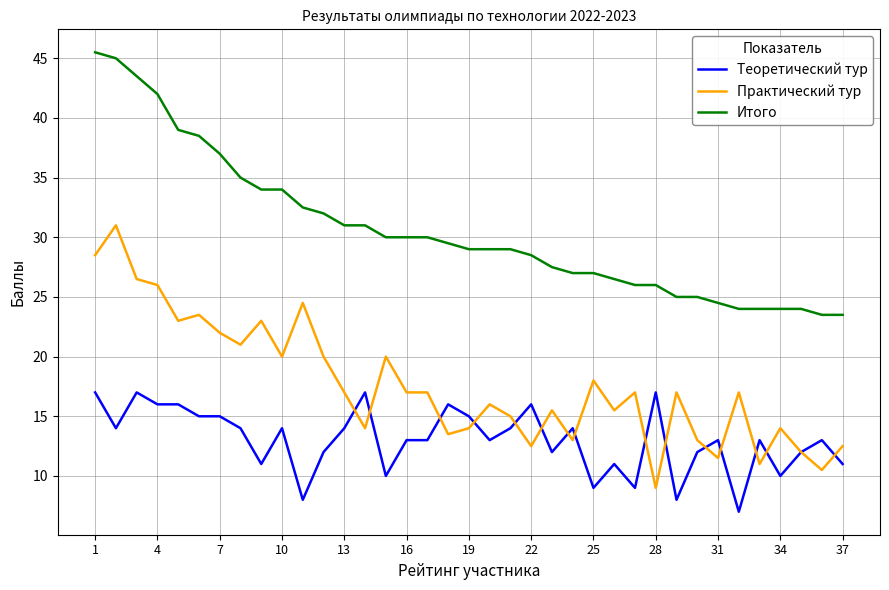

What is the highest value of the Итого series?

45.5